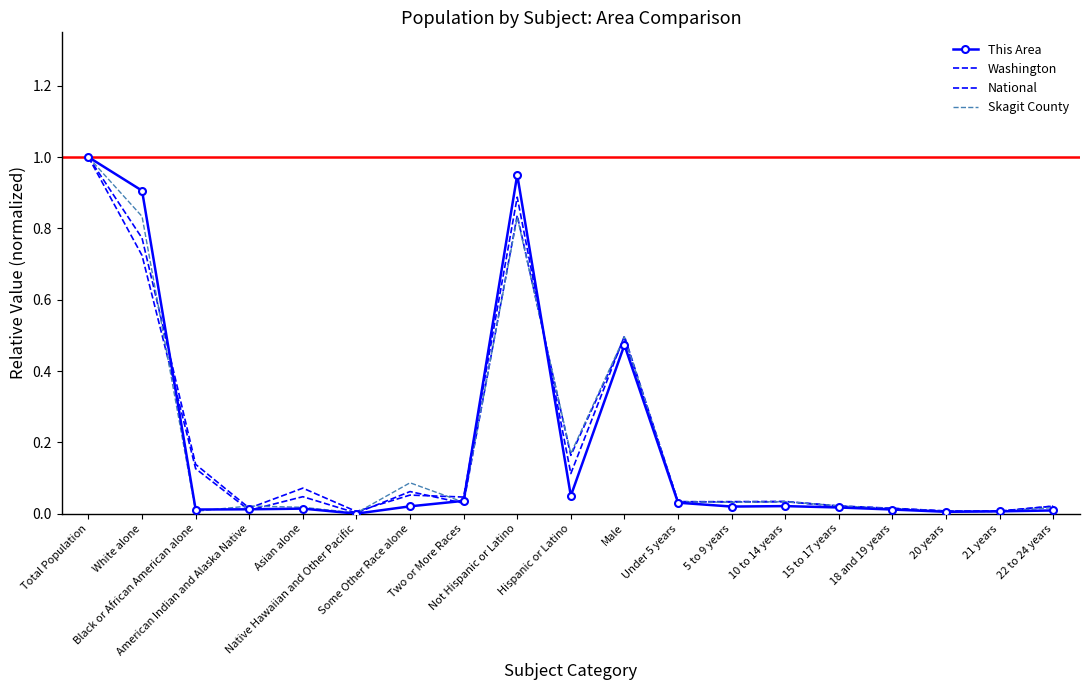

Which series has the largest total across all categories?

Washington